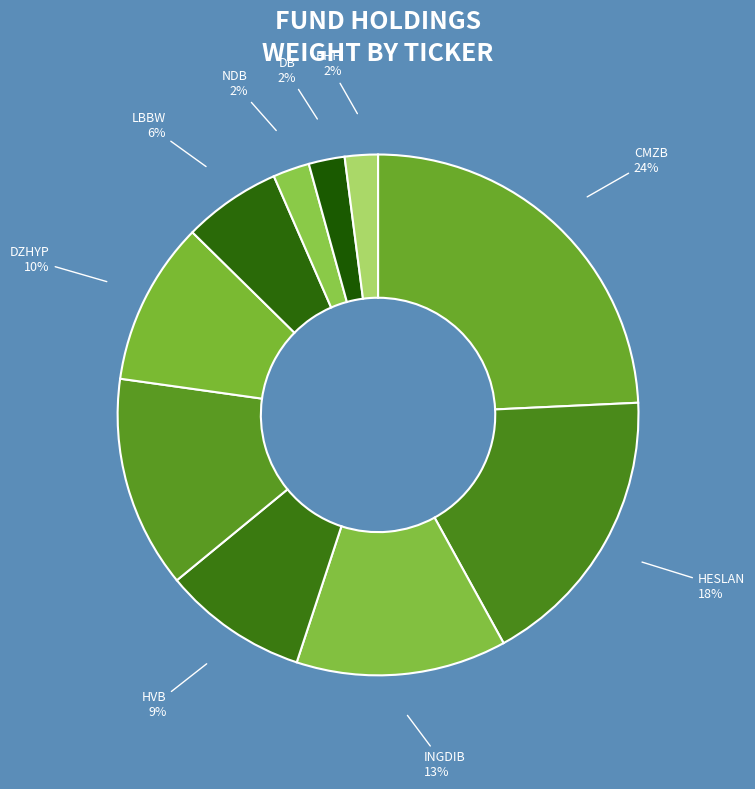

Combined, do BHH and CMZB account for over 50%?

No